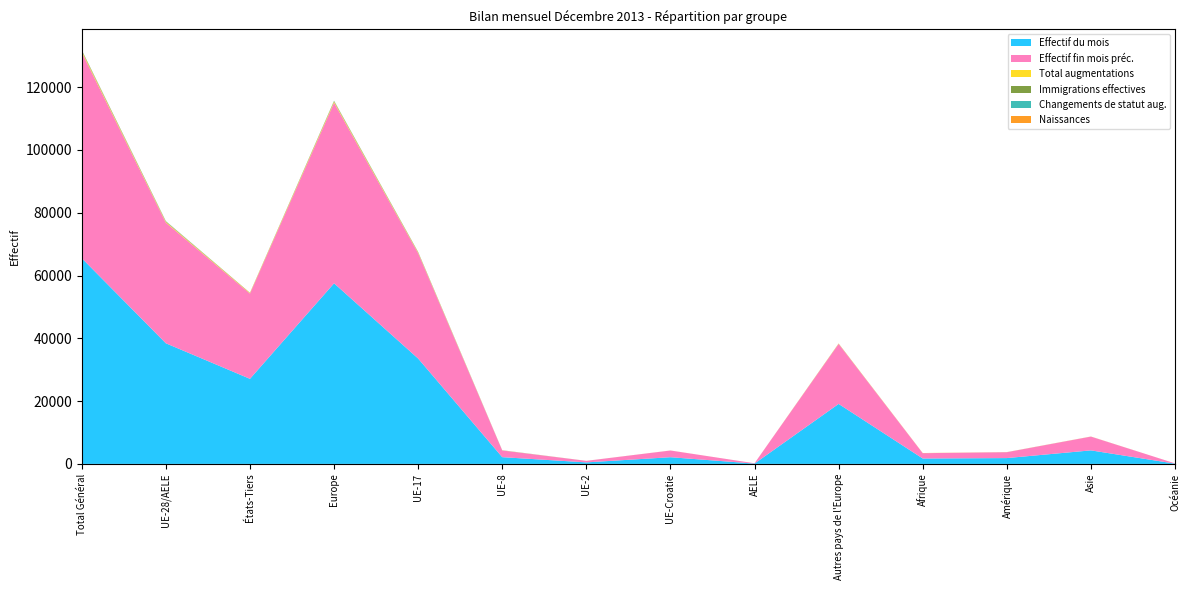

Reading left to right, what are all the values shown in this chart?

Effectif du mois: Total Général=65517	UE-28/AELE=38417	États-Tiers=27100	Europe=57524	UE-17=33556	UE-8=2146	UE-2=484	UE-Croatie=2130	AELE=101	Autres pays de l'Europe=19107	Afrique=1722	Amérique=1854	Asie=4310	Océanie=86
Effectif fin mois préc.: Total Général=65597	UE-28/AELE=38436	États-Tiers=27161	Europe=57541	UE-17=33574	UE-8=2138	UE-2=489	UE-Croatie=2132	AELE=103	Autres pays de l'Europe=19105	Afrique=1697	Amérique=1867	Asie=4384	Océanie=87
Total augmentations: Total Général=393	UE-28/AELE=246	États-Tiers=147	Europe=322	UE-17=193	UE-8=39	UE-2=7	UE-Croatie=7	AELE=0	Autres pays de l'Europe=76	Afrique=33	Amérique=20	Asie=18	Océanie=0
Immigrations effectives: Total Général=176	UE-28/AELE=112	États-Tiers=64	Europe=151	UE-17=101	UE-8=6	UE-2=0	UE-Croatie=5	AELE=0	Autres pays de l'Europe=39	Afrique=6	Amérique=11	Asie=8	Océanie=0
Changements de statut aug.: Total Général=109	UE-28/AELE=97	États-Tiers=12	Europe=102	UE-17=62	UE-8=30	UE-2=5	UE-Croatie=0	AELE=0	Autres pays de l'Europe=5	Afrique=0	Amérique=5	Asie=2	Océanie=0
Naissances: Total Général=49	UE-28/AELE=25	États-Tiers=24	Europe=39	UE-17=23	UE-8=0	UE-2=0	UE-Croatie=2	AELE=0	Autres pays de l'Europe=14	Afrique=7	Amérique=0	Asie=3	Océanie=0